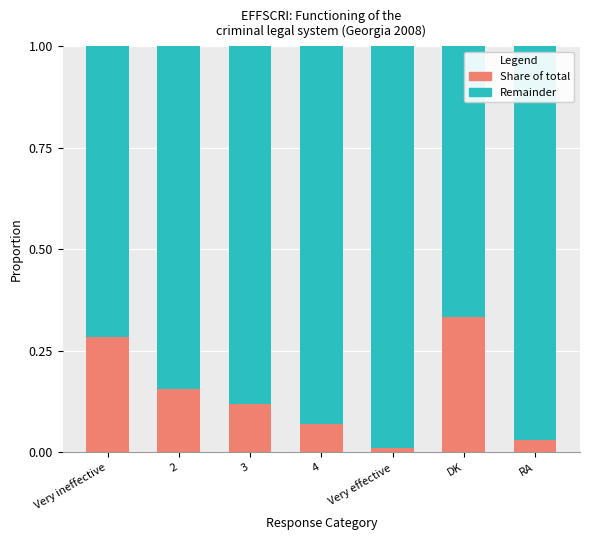

Are the bars grouped side by side (vs. stacked)?

No